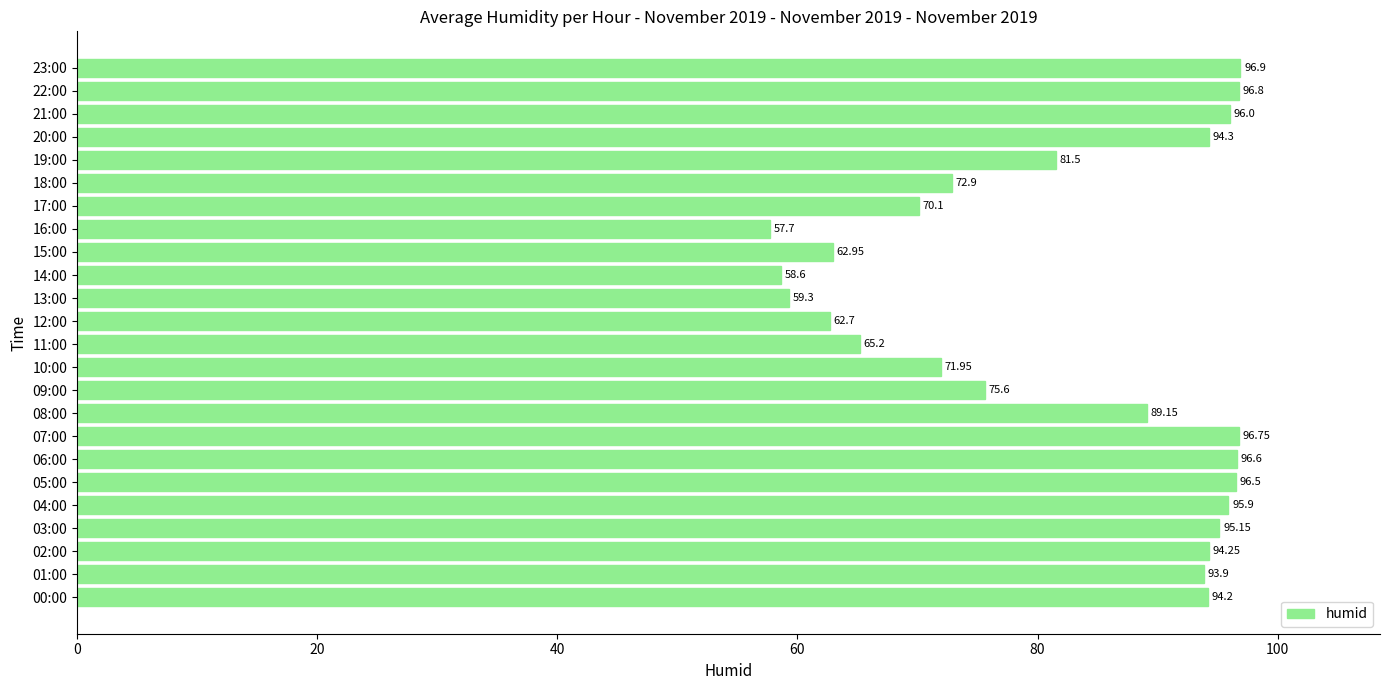

Where is the data nearest to the value 77?

09:00